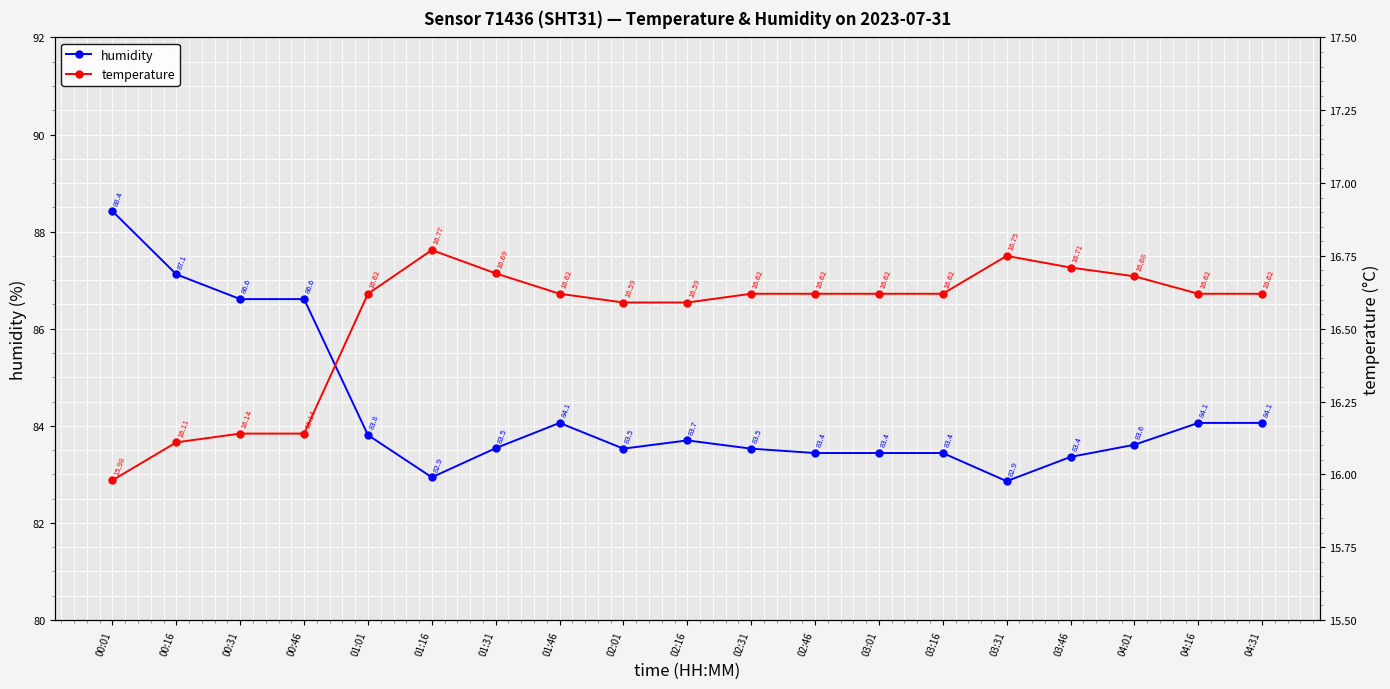

Is this an area chart (filled region under the line)?

No